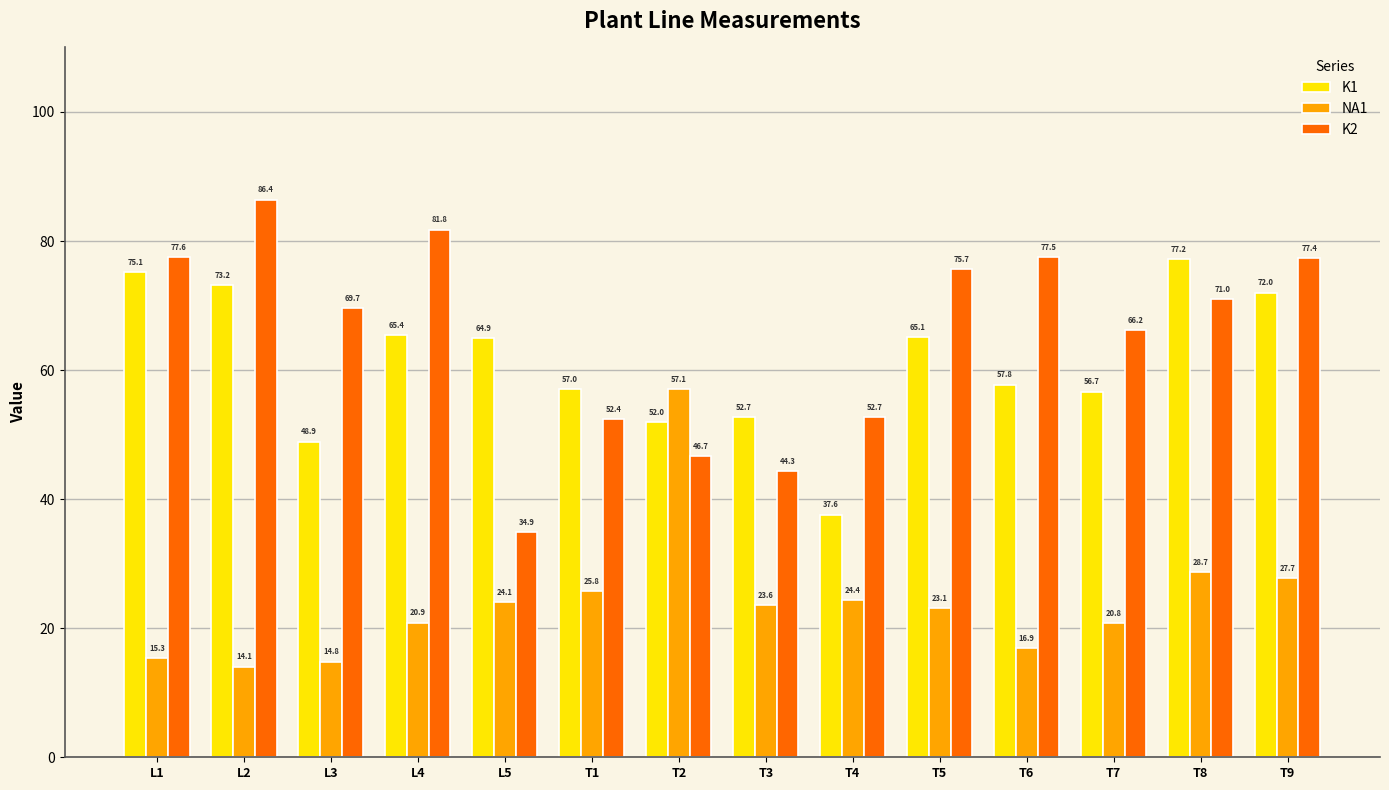

What is the difference between the maximum and minimum values in the NA1 series?

43.0